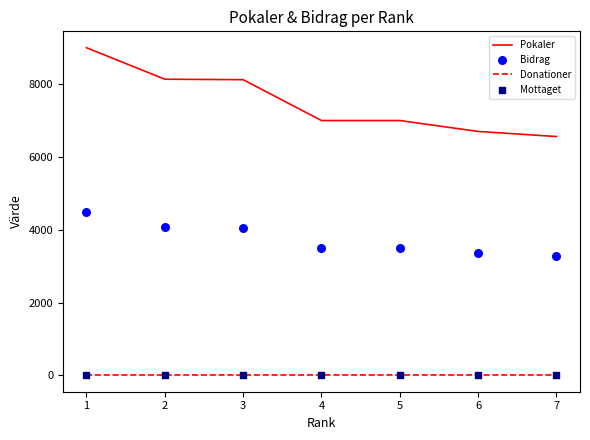

Is the value of Donationer at 3 greater than the value of Pokaler at 1?

No